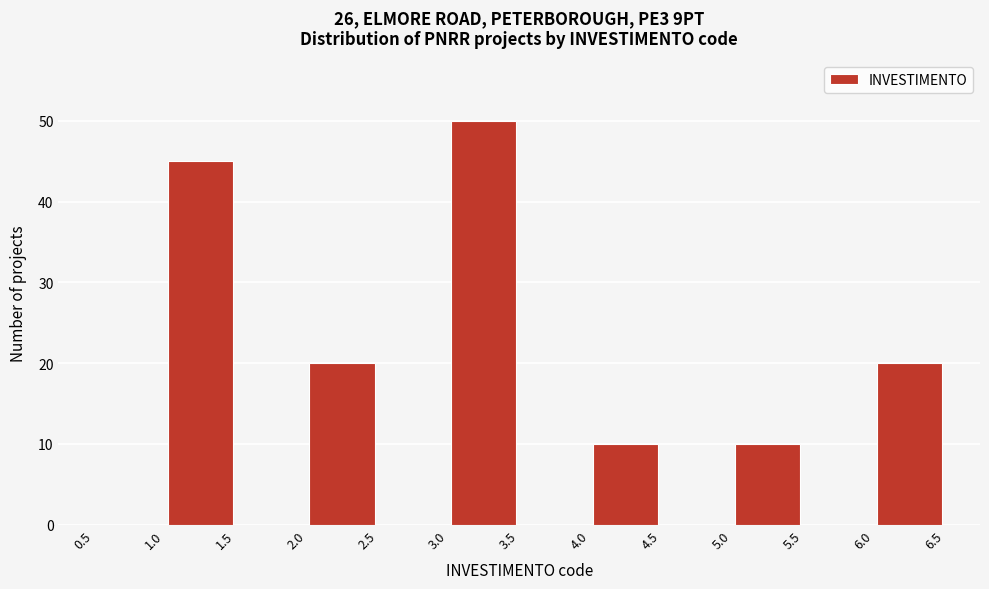

Reading left to right, transcribe this chart: for each bar, give the range it covers on the x-axis and its height. The values are not printed on the chart, so give them approximately, as read against the axis.

0.5 to 1.0: 0
1.0 to 1.5: 45
1.5 to 2.0: 0
2.0 to 2.5: 20
2.5 to 3.0: 0
3.0 to 3.5: 50
3.5 to 4.0: 0
4.0 to 4.5: 10
4.5 to 5.0: 0
5.0 to 5.5: 10
5.5 to 6.0: 0
6.0 to 6.5: 20